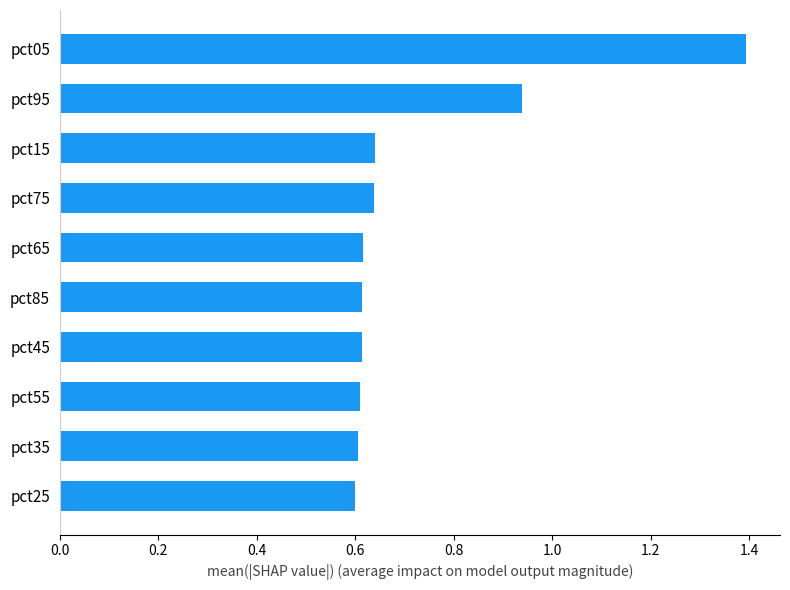

What is the sum of all values?

7.3